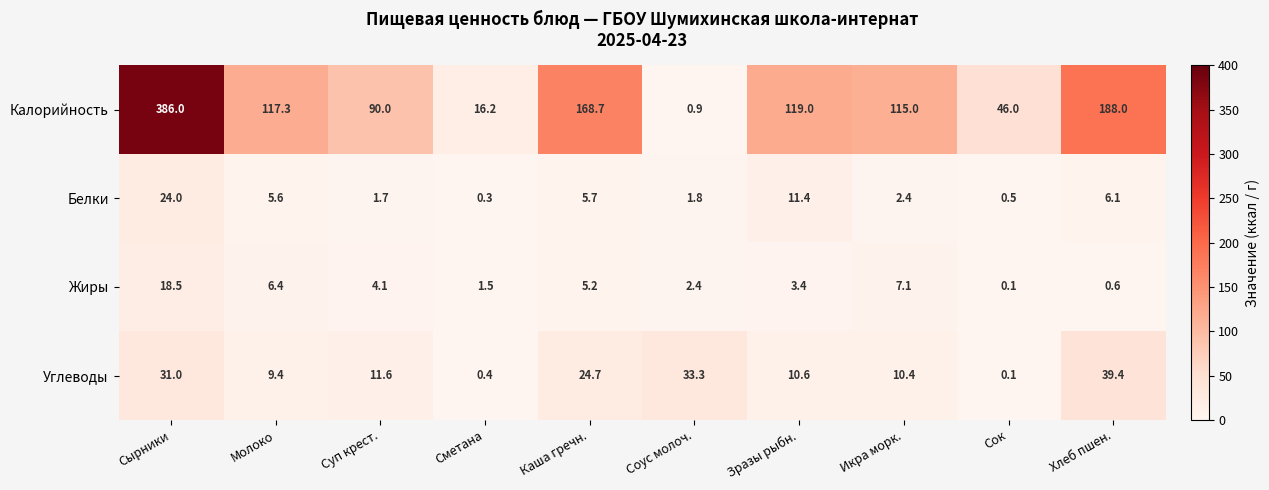

What is the difference between the maximum and second lowest values in the Белки series?

23.5